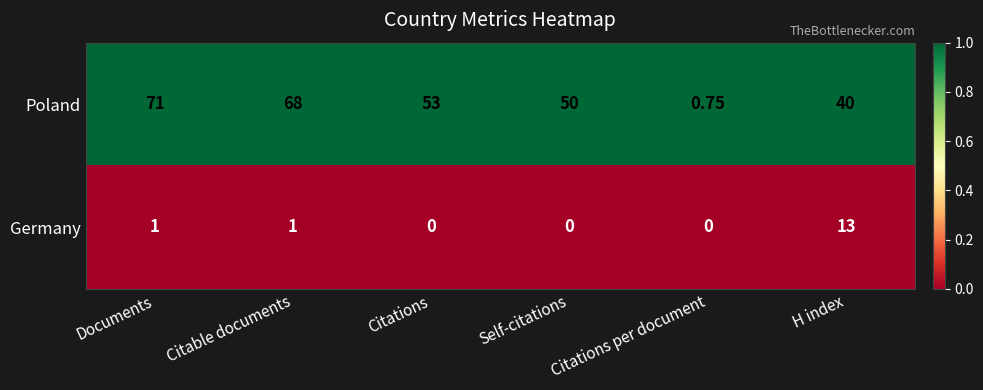

At which category does the chart reach its peak across all series?

Documents